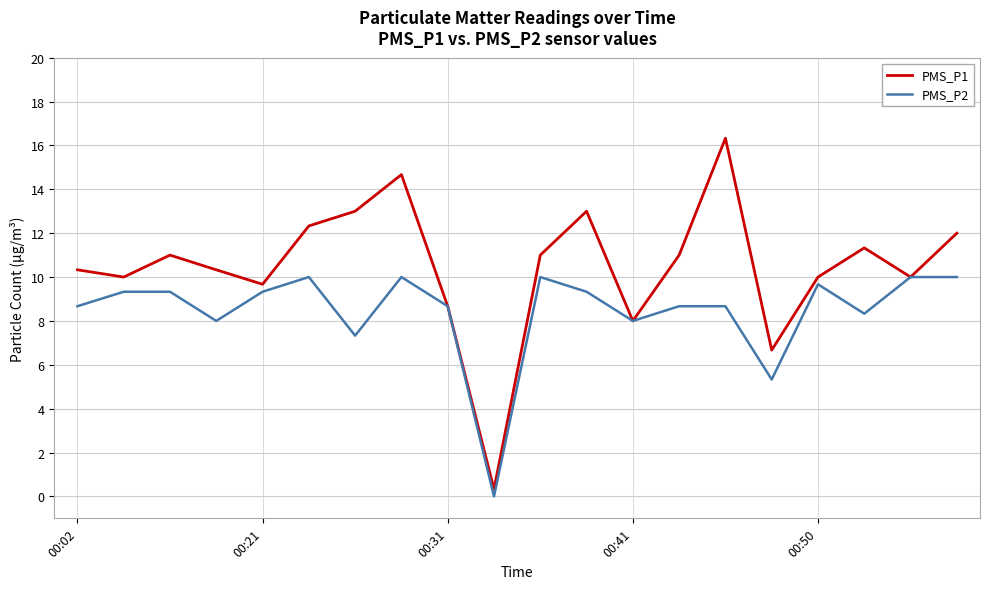

What is the maximum value shown in the chart?

16.3